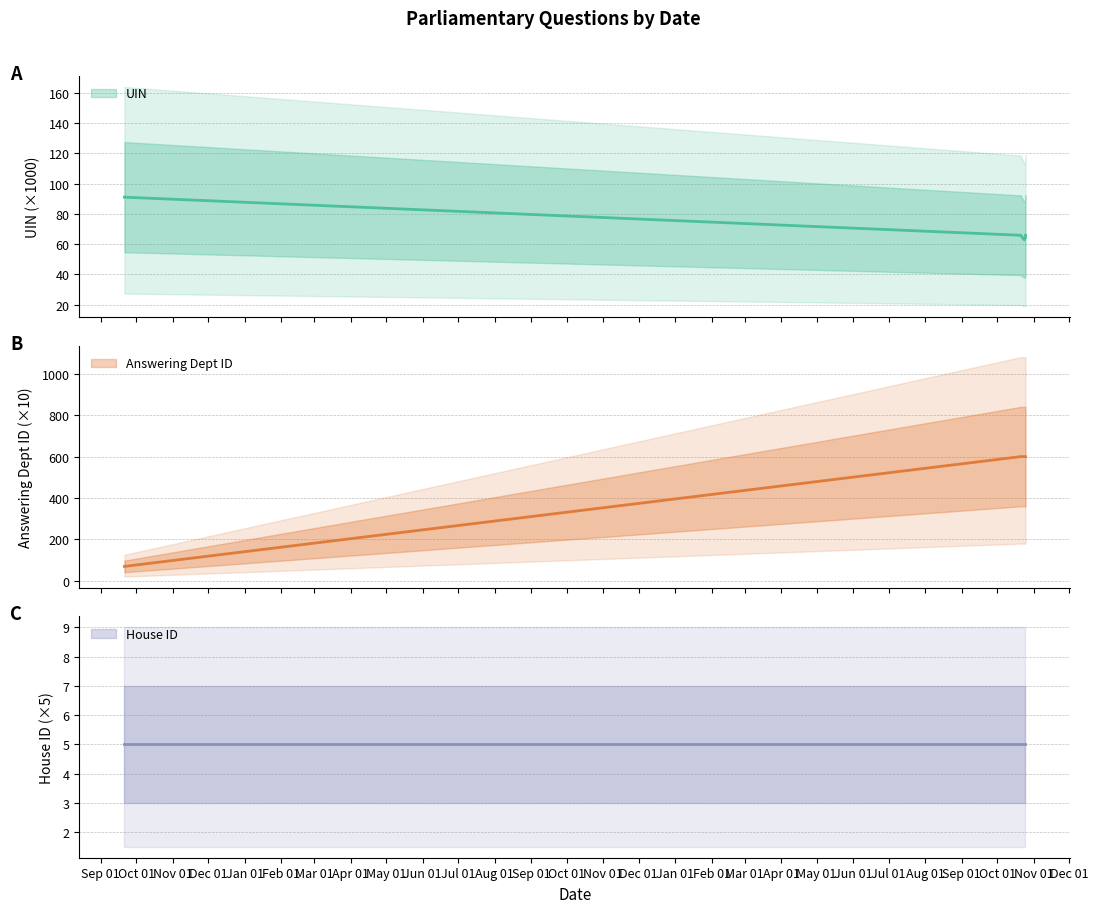

At how many categories does at least one series exceed 459?

8